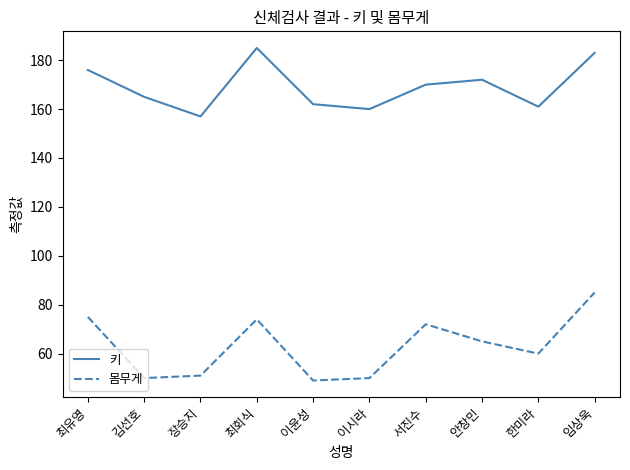

True or false: 키 and 몸무게 cross at least once.

False